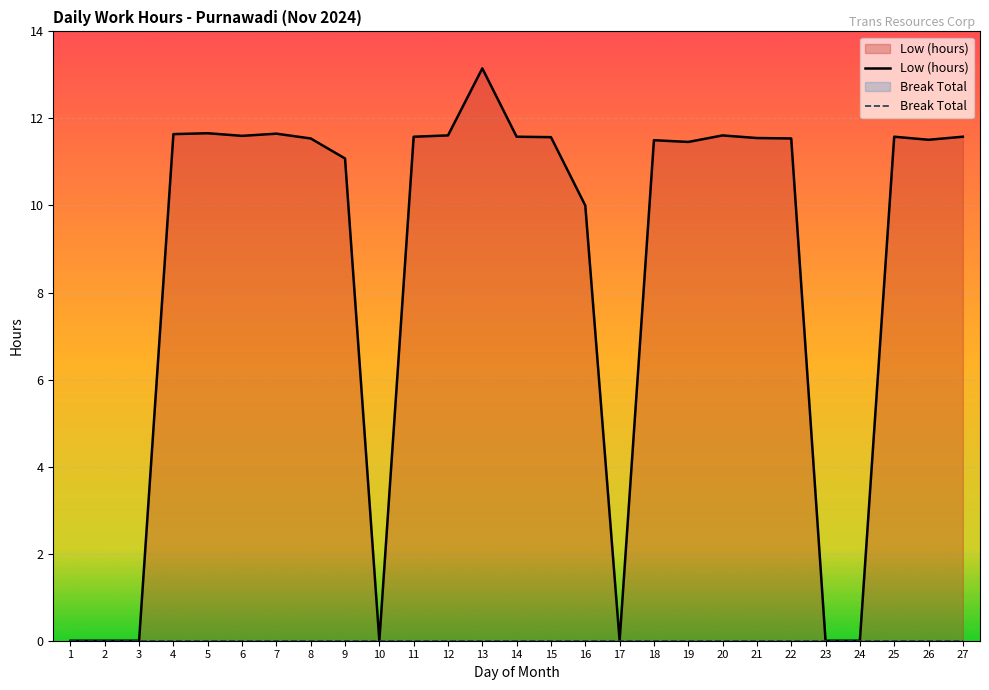

The value of Low (hours) at 22 is 15.4. True or false?

False